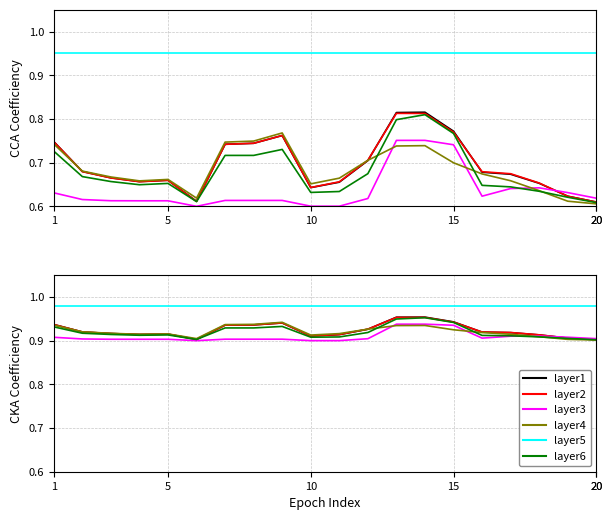

Count the number of data series in this chart.

6